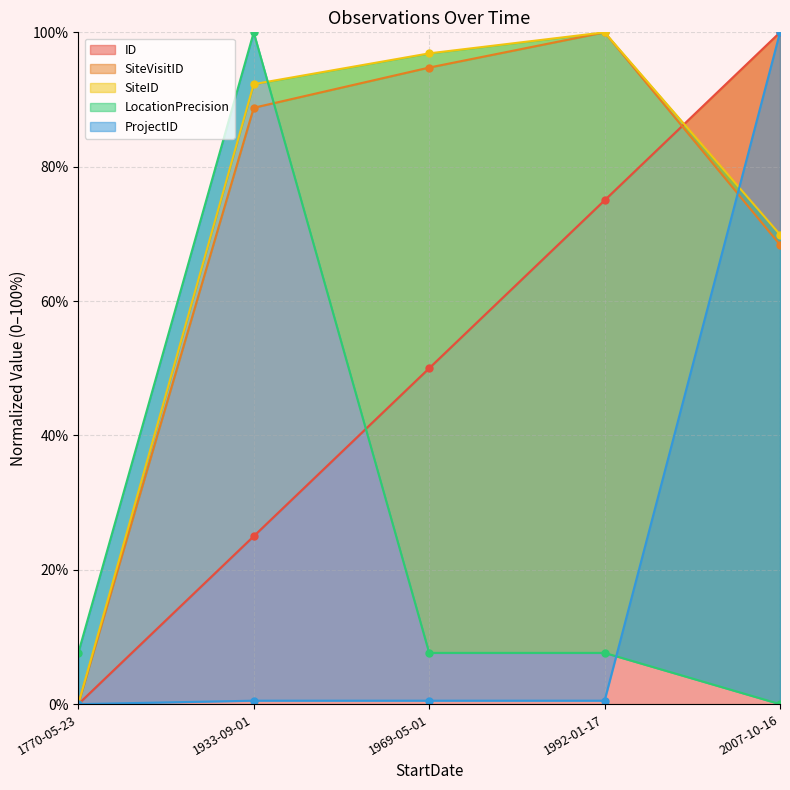

What is the difference between the LocationPrecision values at 1770-05-23 and 1933-09-01?

92.4